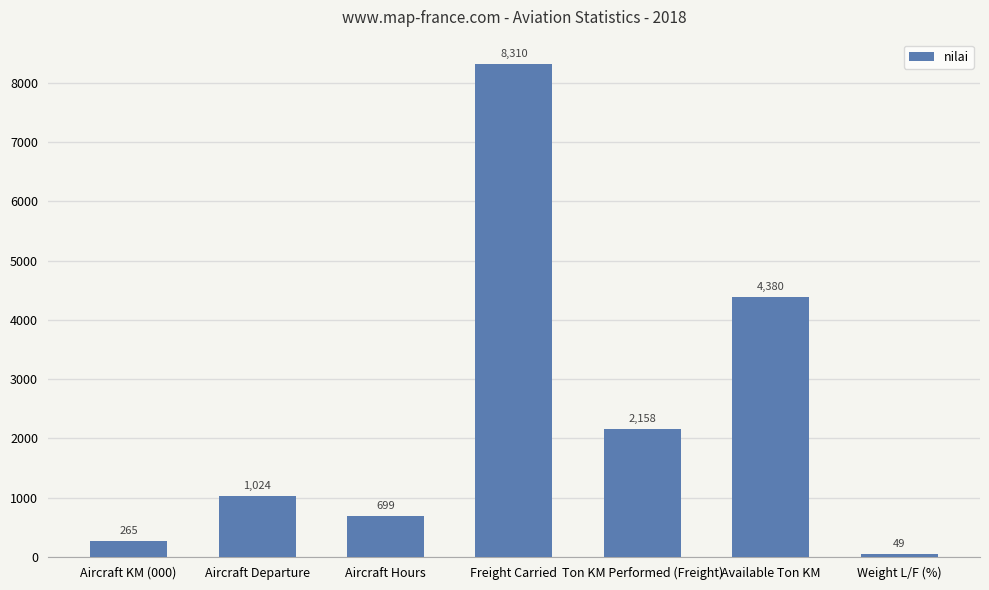

List the labels in order of value, largest first.

Freight Carried, Available Ton KM, Ton KM Performed (Freight), Aircraft Departure, Aircraft Hours, Aircraft KM (000), Weight L/F (%)